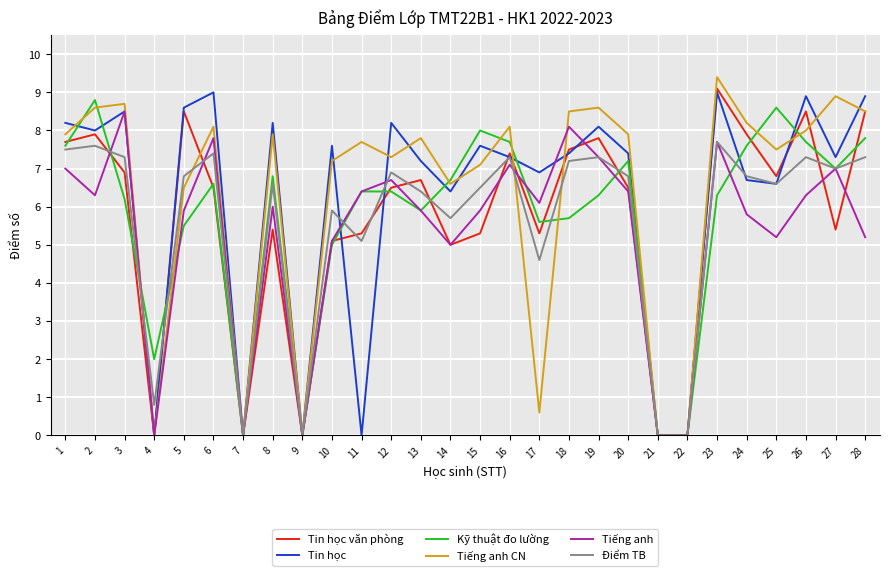

True or false: Tin học văn phòng has a value of 5.3 at 17.

True